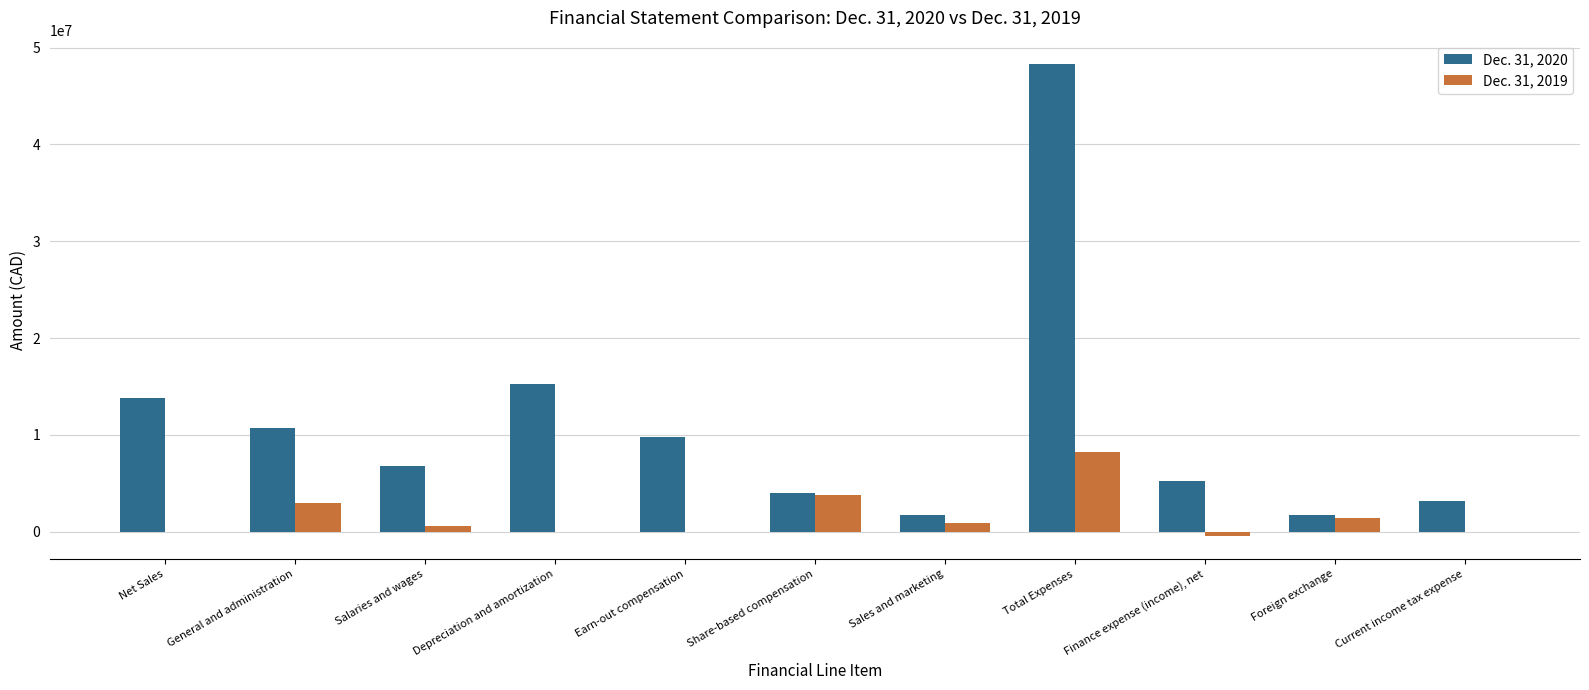

At which label does Dec. 31, 2020 reach its peak?

Total Expenses